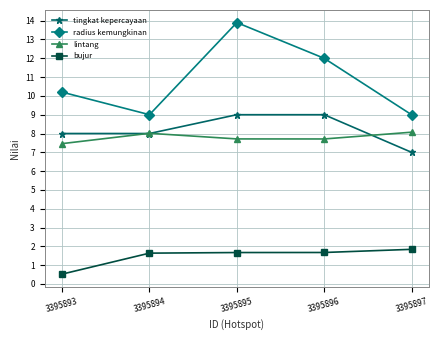

At which label does radius kemungkinan first exceed 10?

3395893